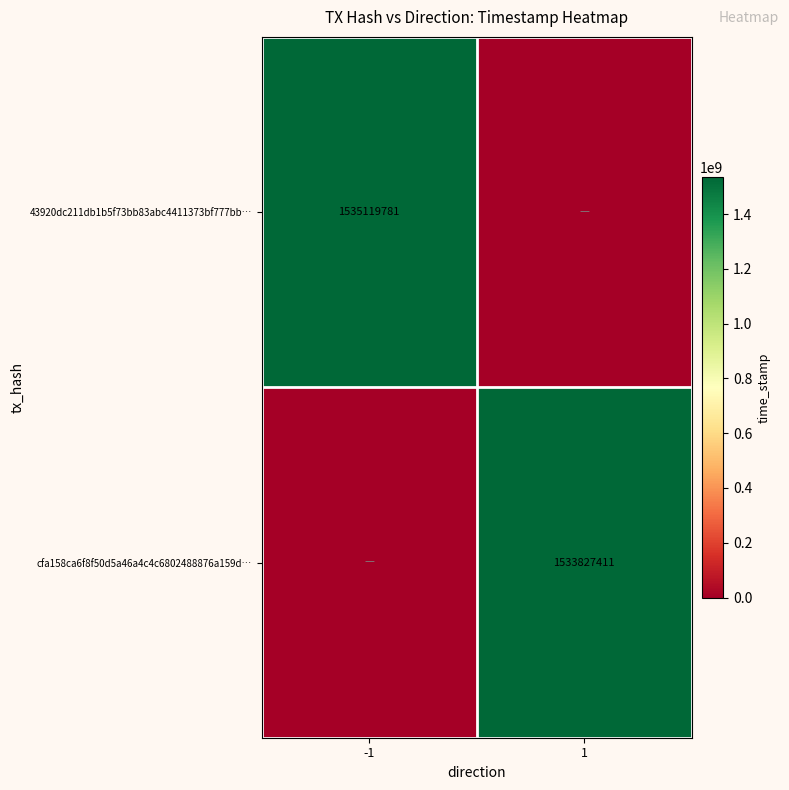

Is it true that 43920dc211db1b5f73bb83abc4411373bf777bb… equals 1535119781 at -1?

True